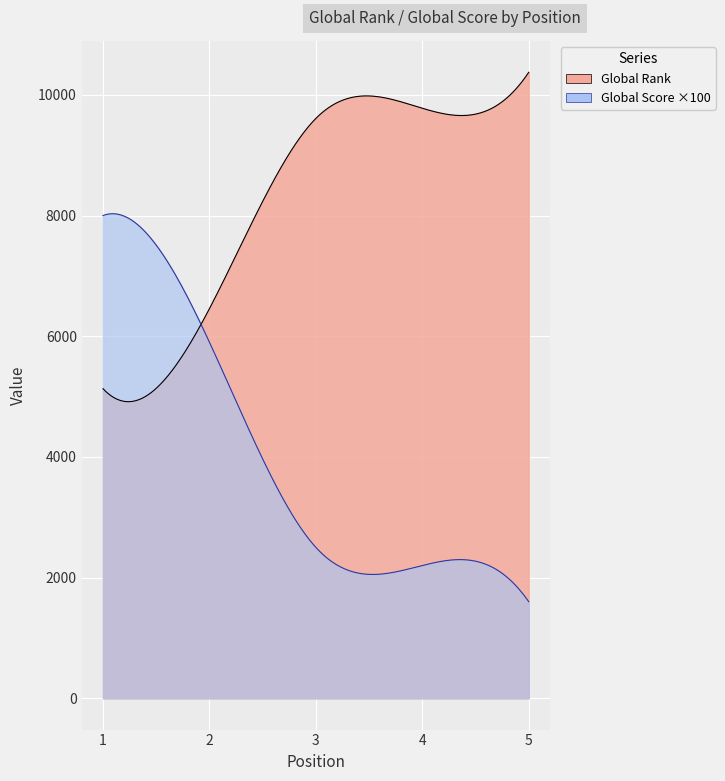

At which label is Global Rank closest to 7751?

2